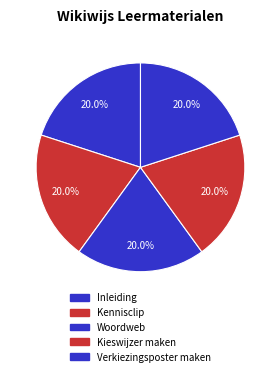

What is the ratio of the value at Woordweb to the value at Verkiezingsposter maken?

1.0